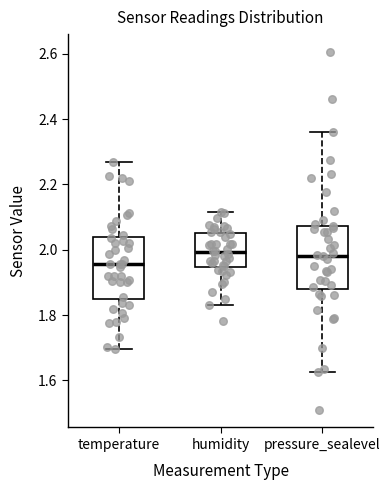

Reading left to right, transcribe this box plot: for each box, give where its median line is, the range the box spans, and where its two whiskers end, as read against the y-axis. The values are not printed on the chart, so give them approximately, as read against the axis.

temperature: median 1.96, box 1.84 to 2.04, whiskers 1.70 to 2.26
humidity: median 2.00, box 1.94 to 2.06, whiskers 1.84 to 2.12
pressure_sealevel: median 1.98, box 1.88 to 2.08, whiskers 1.62 to 2.36